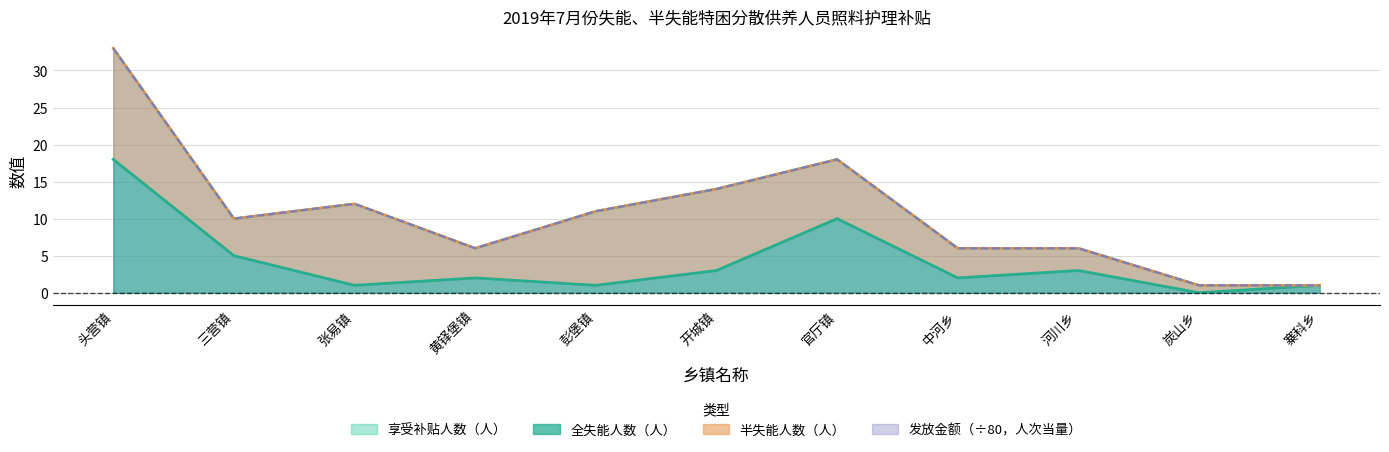

What is the highest value of the 享受补贴人数（人） series?

33